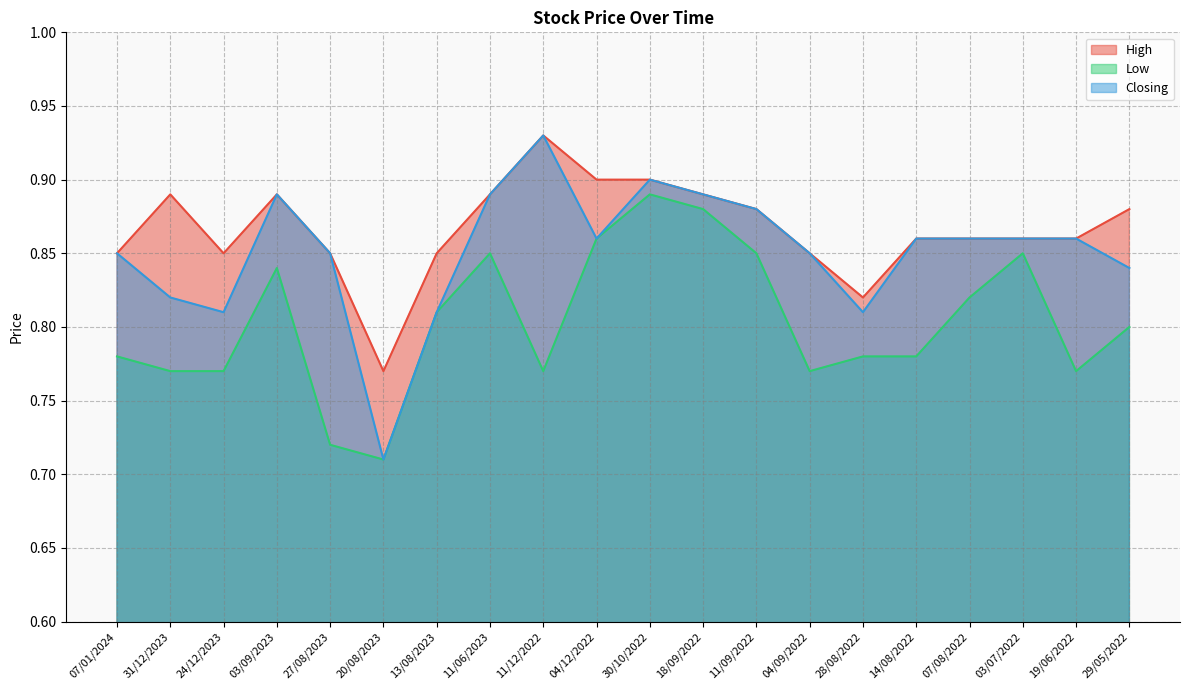

Reading left to right, list all the values displayed in this chart.

High: 0.8	0.9	0.8	0.9	0.8	0.8	0.8	0.9	0.9	0.9	0.9	0.9	0.9	0.8	0.8	0.9	0.9	0.9	0.9	0.9
Low: 0.8	0.8	0.8	0.8	0.7	0.7	0.8	0.8	0.8	0.9	0.9	0.9	0.8	0.8	0.8	0.8	0.8	0.8	0.8	0.8
Closing: 0.8	0.8	0.8	0.9	0.8	0.7	0.8	0.9	0.9	0.9	0.9	0.9	0.9	0.8	0.8	0.9	0.9	0.9	0.9	0.8